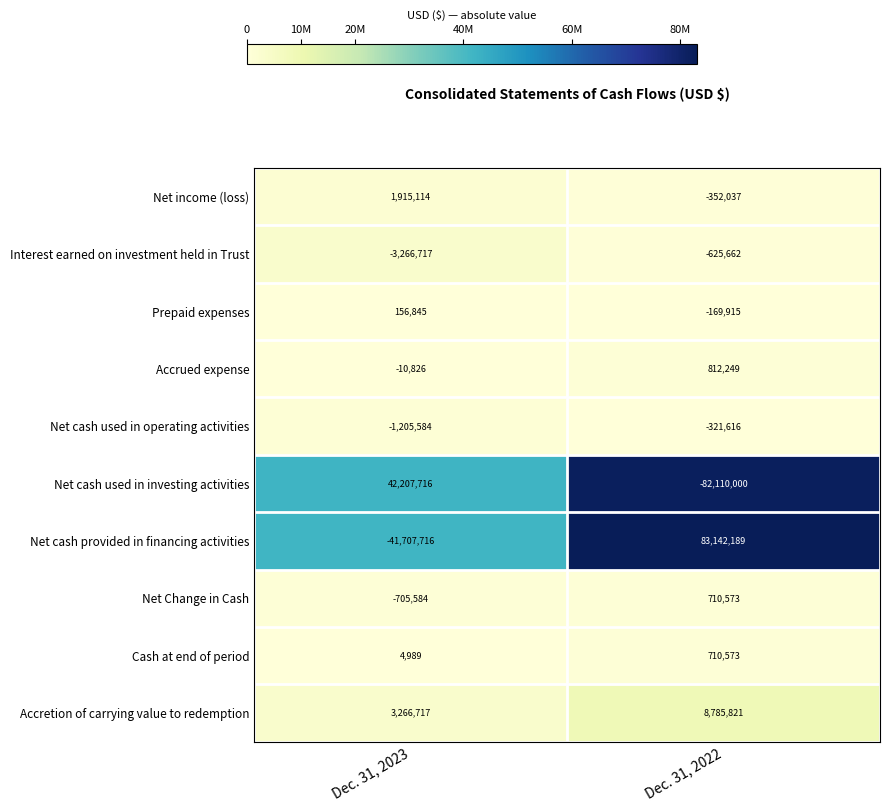

Where is Net income (loss) nearest to the value 781538?

Dec. 31, 2022